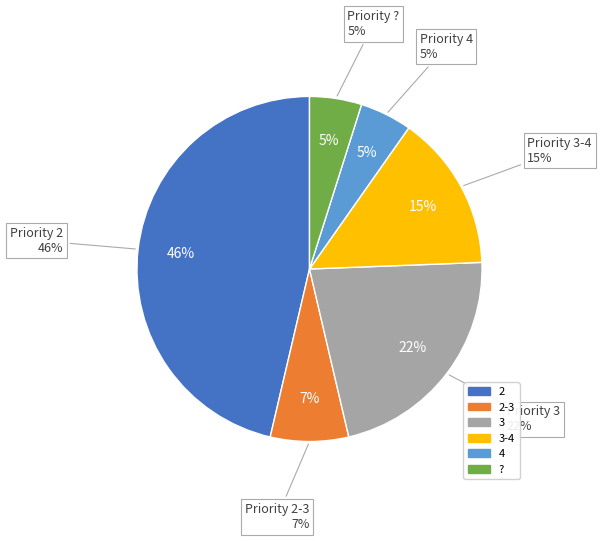

Count the number of slices in the pie.

6